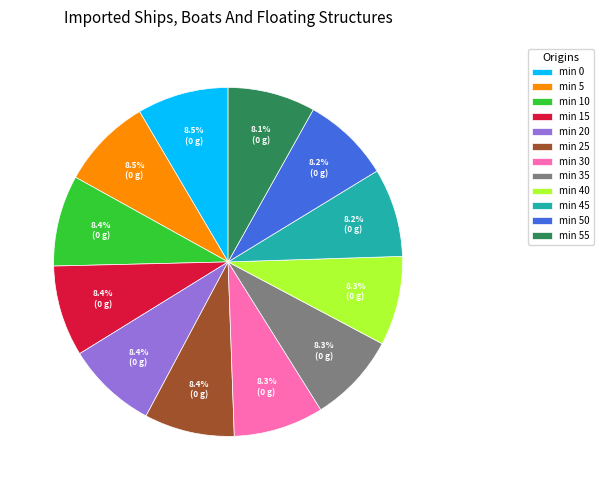

Does min 0 account for over 50% of the chart?

No